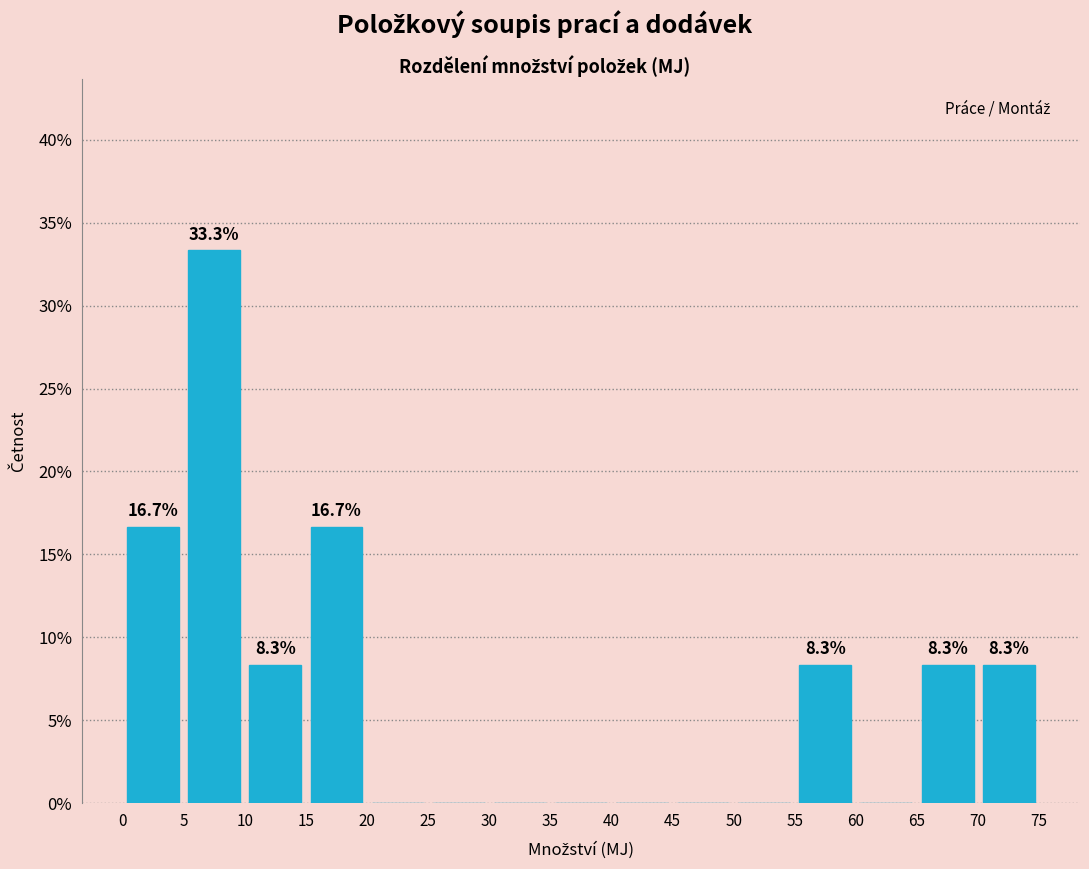

Over which range of the x-axis is the bar tallest?

5 to 10